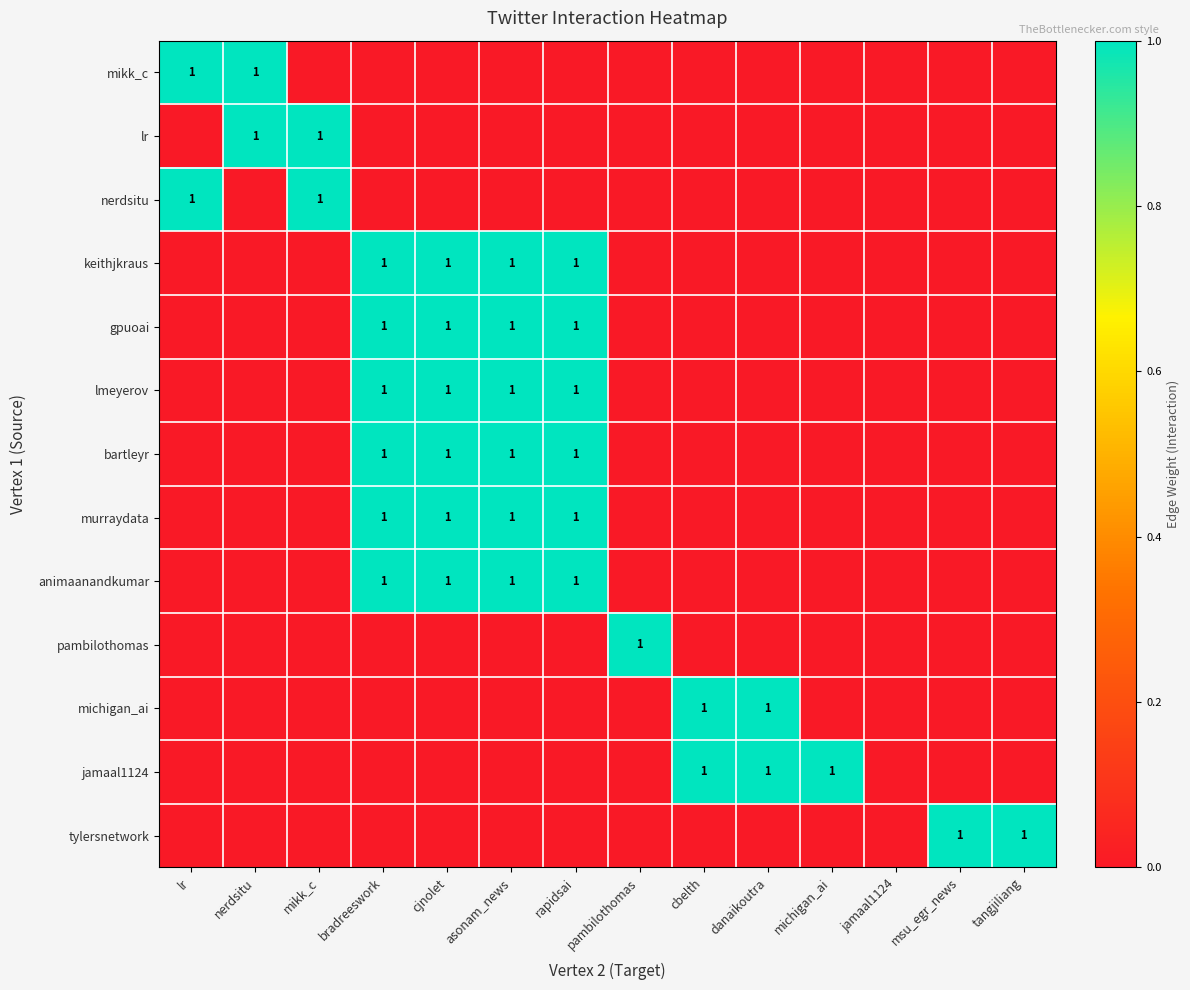

At how many categories does at least one series exceed 0?

13